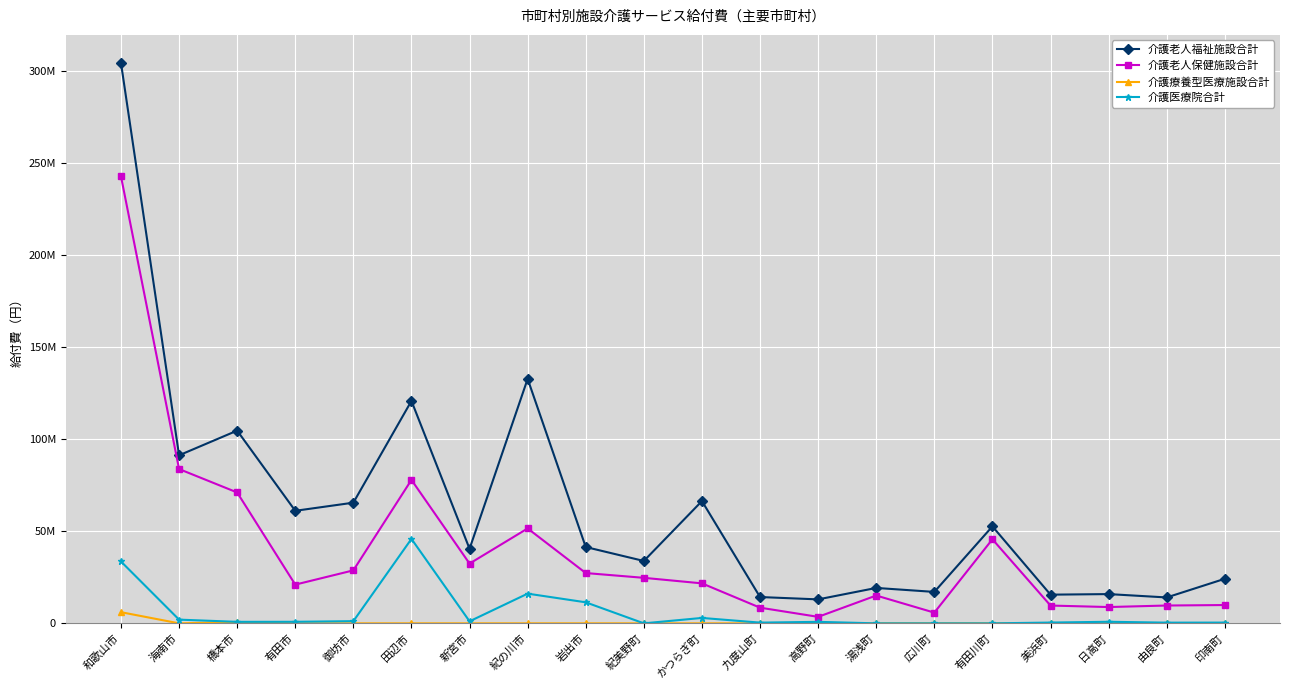

What is the label of the 2nd point from the left?

海南市